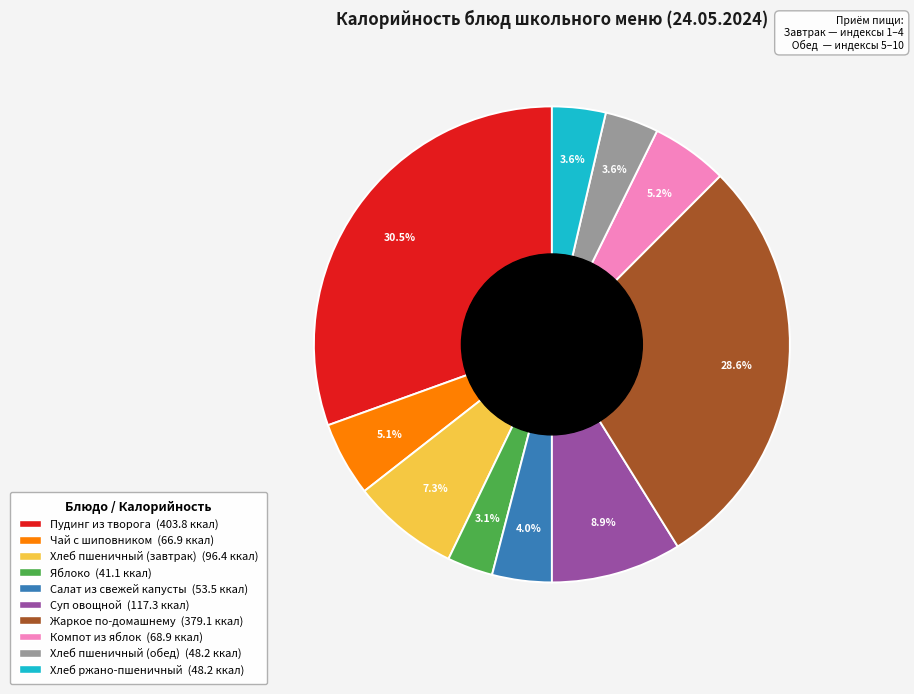

Is Жаркое по-домашнему the majority of the pie?

No